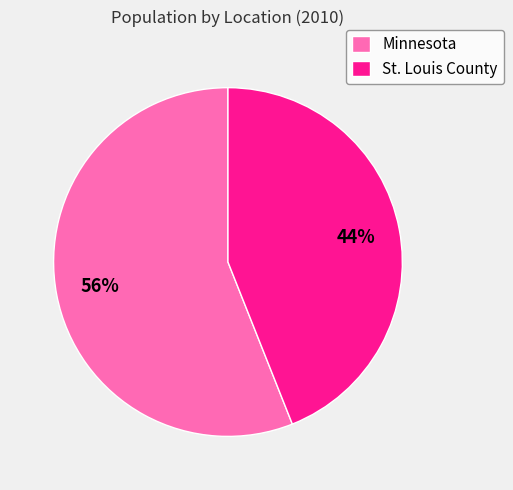

How many segments does this pie chart have?

2